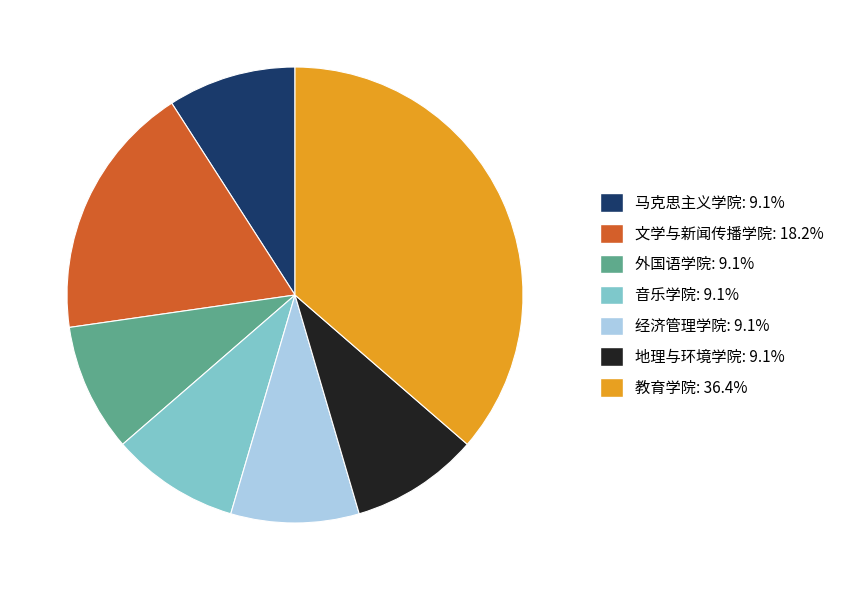

Which slice is the largest?

教育学院